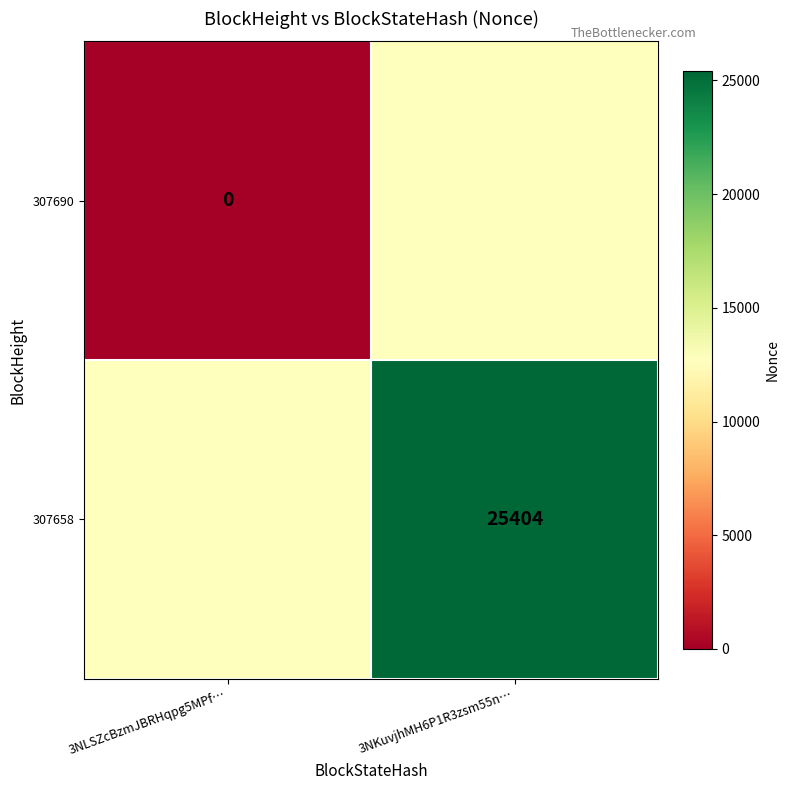

The 307658 series shows 25404 at 3NKuvjhMH6P1R3zsm55n…. True or false?

True